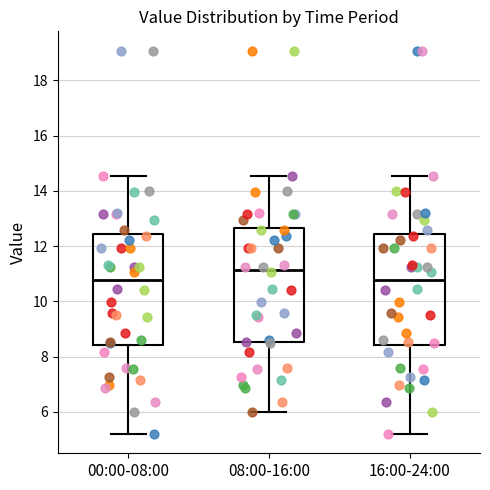

Where is the upper edge of the box for 08:00-16:00 on the y-axis? The values are not printed on the chart, so give them approximately, as read against the axis.

12.6